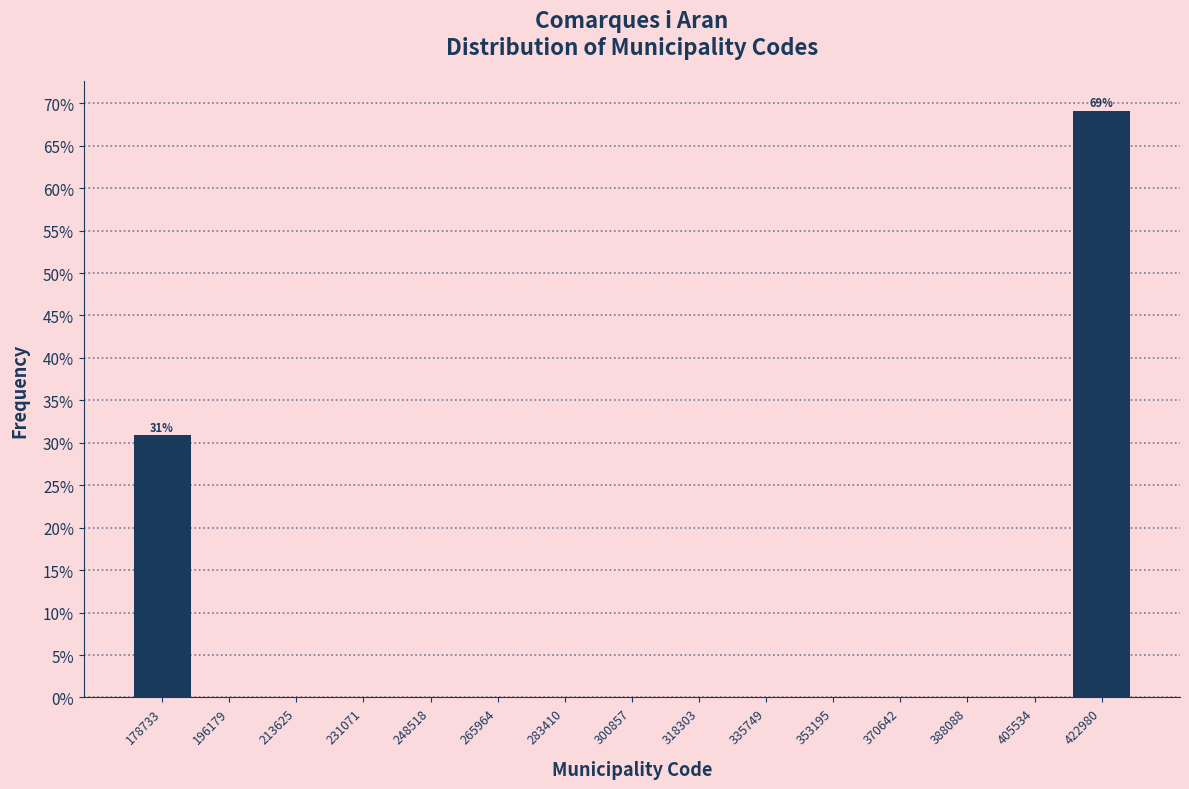

Which range on the x-axis has the tallest bar?

414000 to 432000